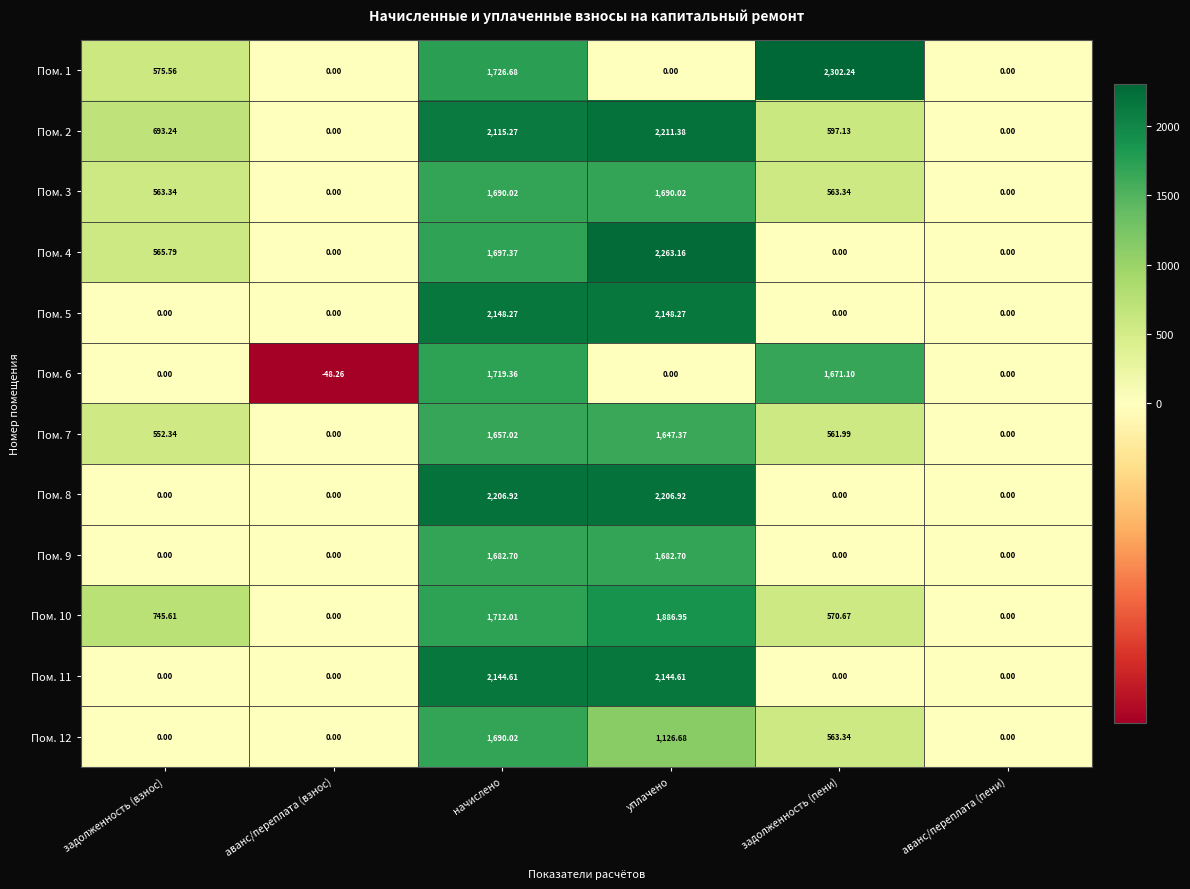

At which category does the chart reach its minimum across all series?

аванс/переплата (взнос)